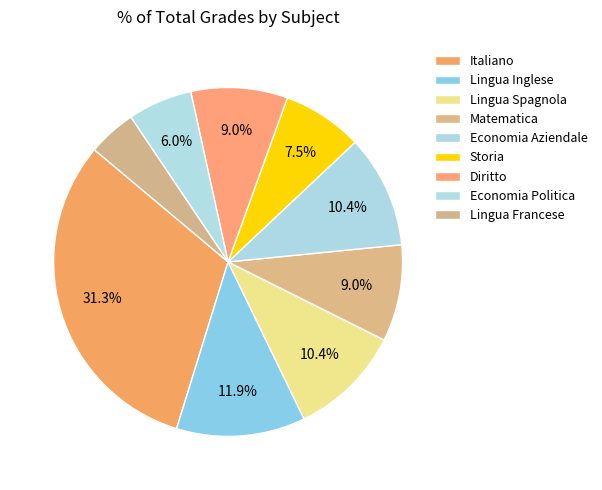

Which slice is the largest?

Italiano